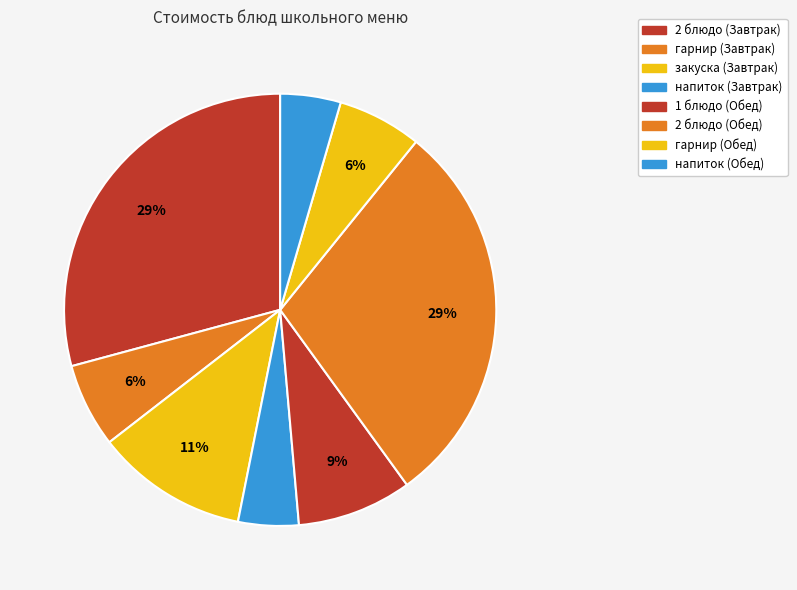

Approximately how many times larger is the value at напиток (Обед) compared to 2 блюдо (Завтрак)?

0.2